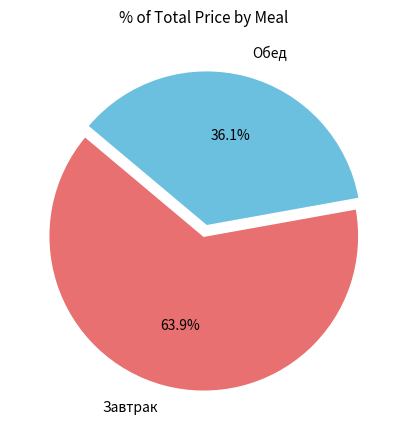

Which has a higher value, Обед or Завтрак?

Завтрак